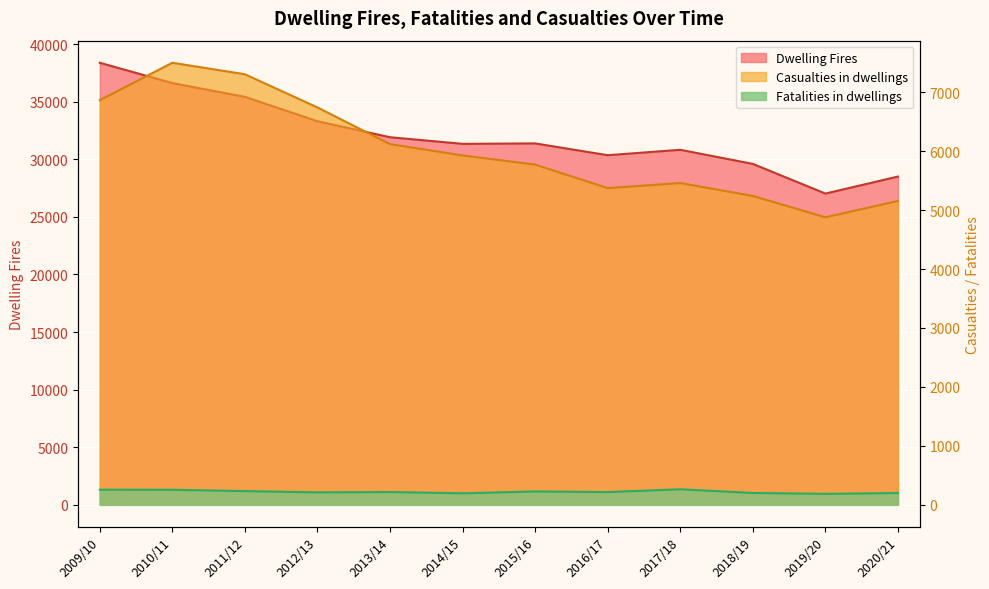

At how many categories does at least one series exceed 17785?

12